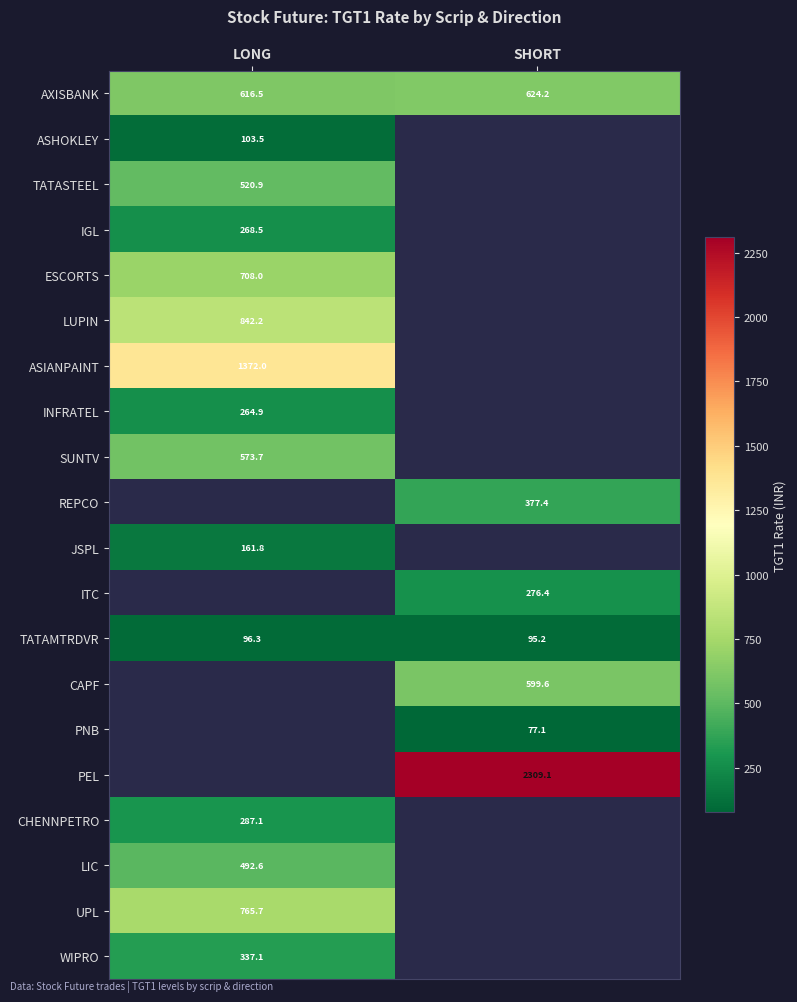

Which has a higher value, LONG or SHORT?

SHORT